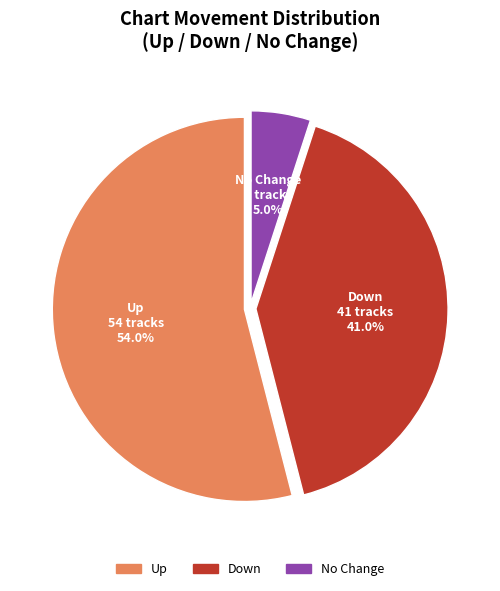

Does any single category account for the majority?

Yes